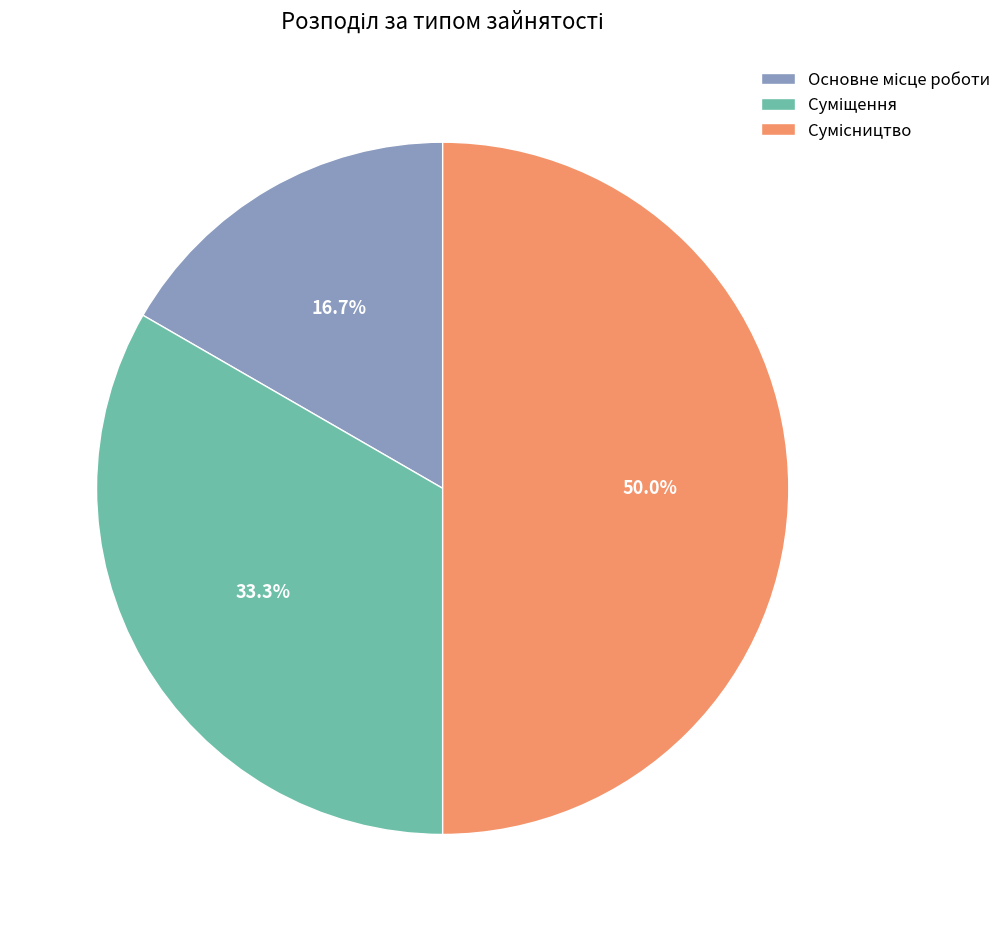

Is it true that Основне місце роботи is 17% of the pie?

True